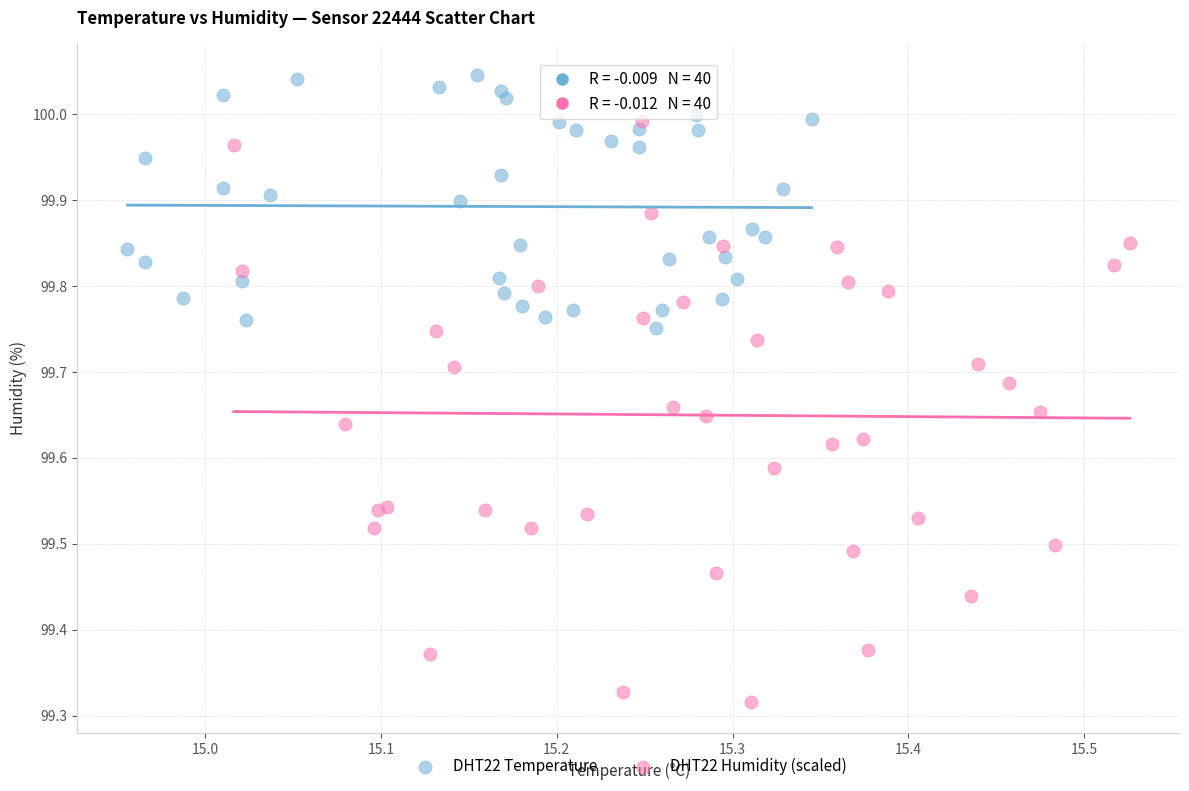

Which series contains the lowest Y value?

DHT22 Humidity (scaled)